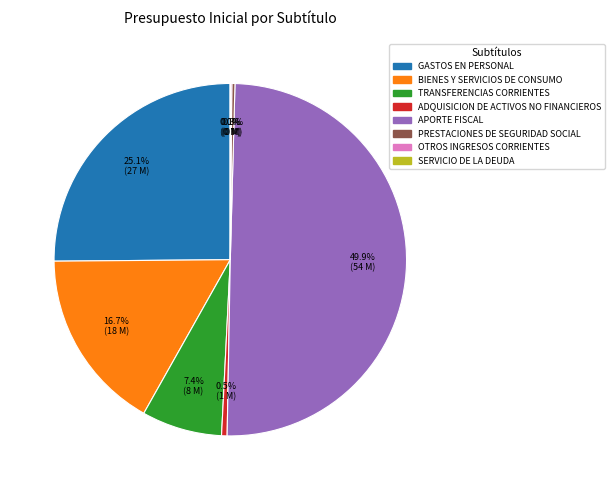

What is the largest slice in the pie chart?

APORTE FISCAL